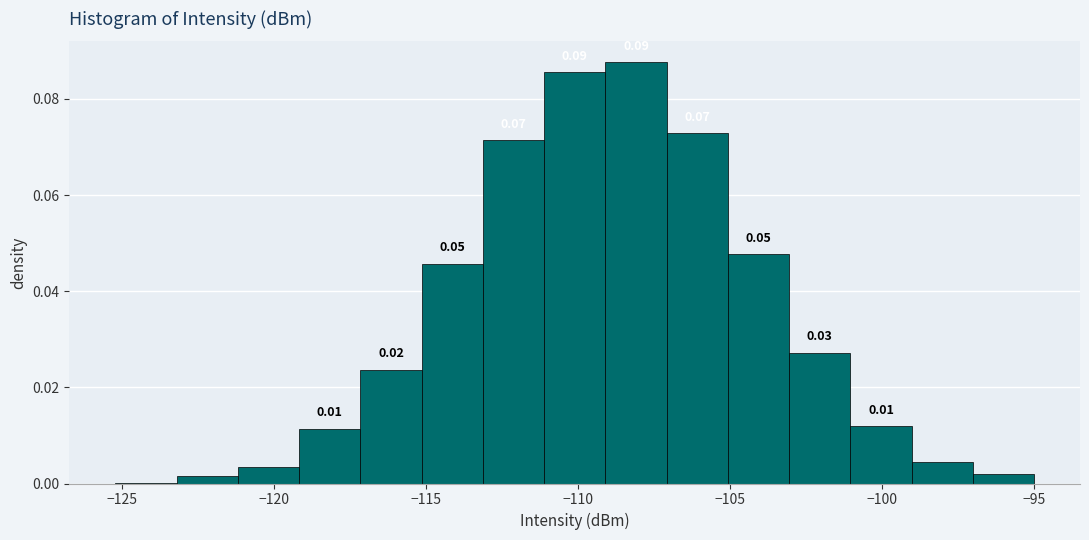

Over which range of the x-axis is the bar tallest?

-109 to -107